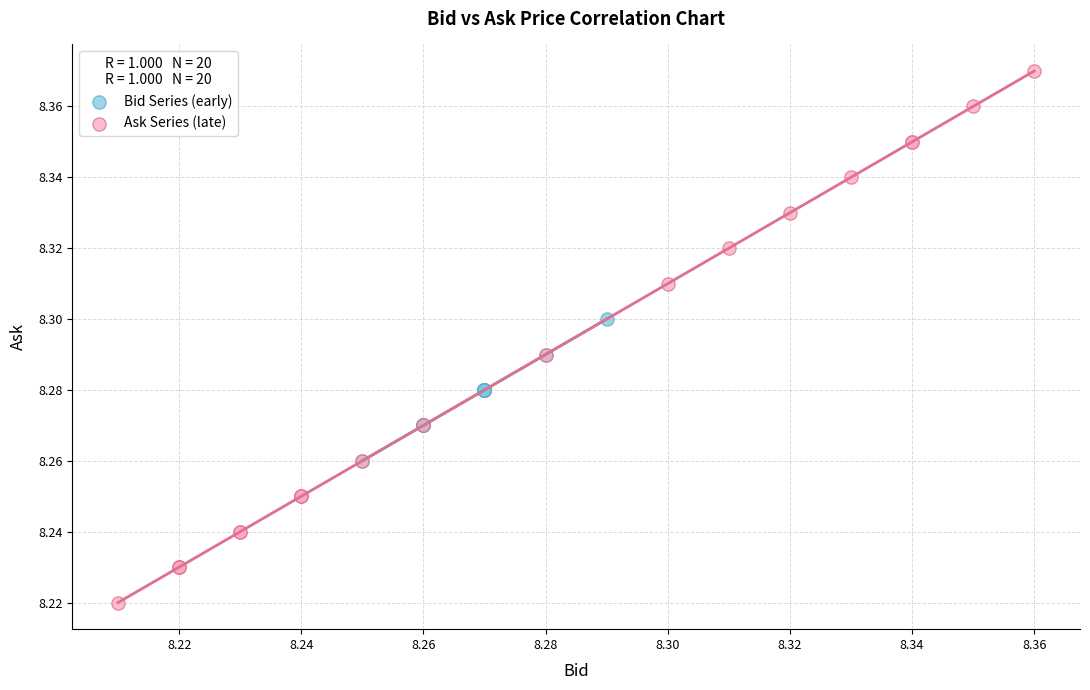

Which series has the largest Y range (max minus min)?

Ask Series (late)